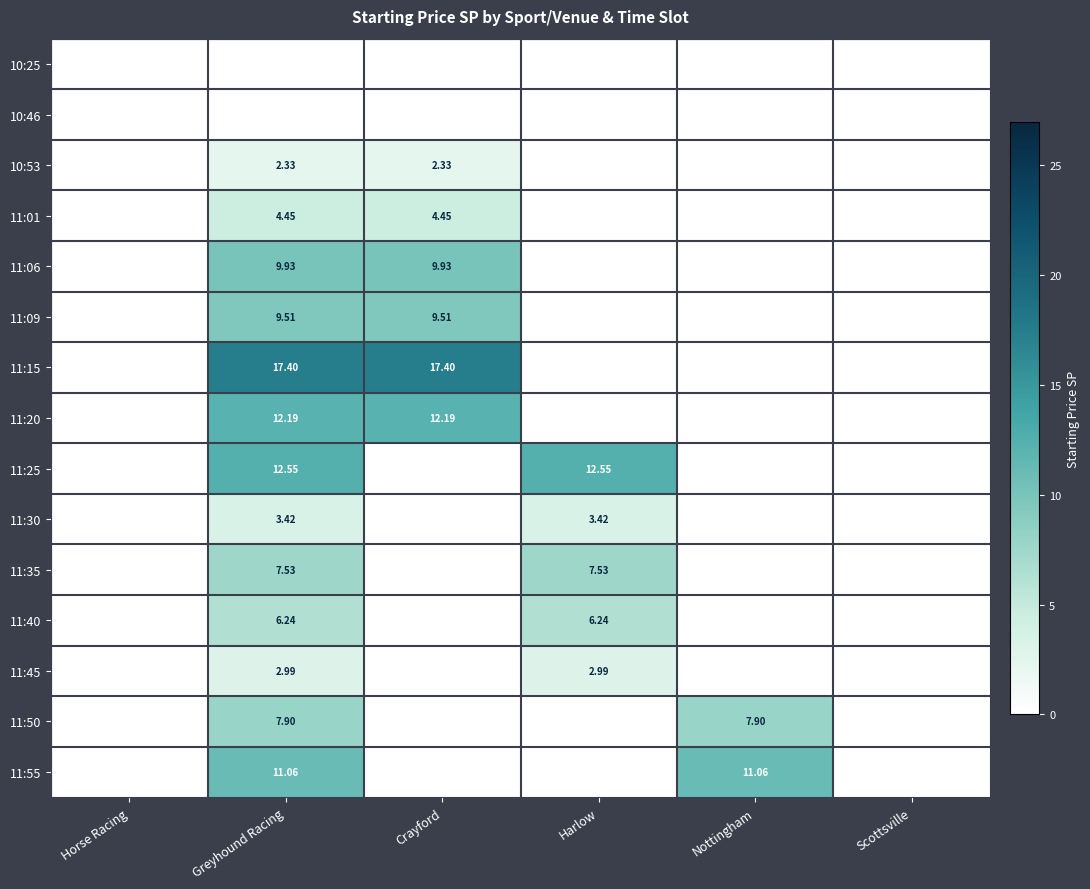

Which label corresponds to the smallest value in the chart?

Horse Racing